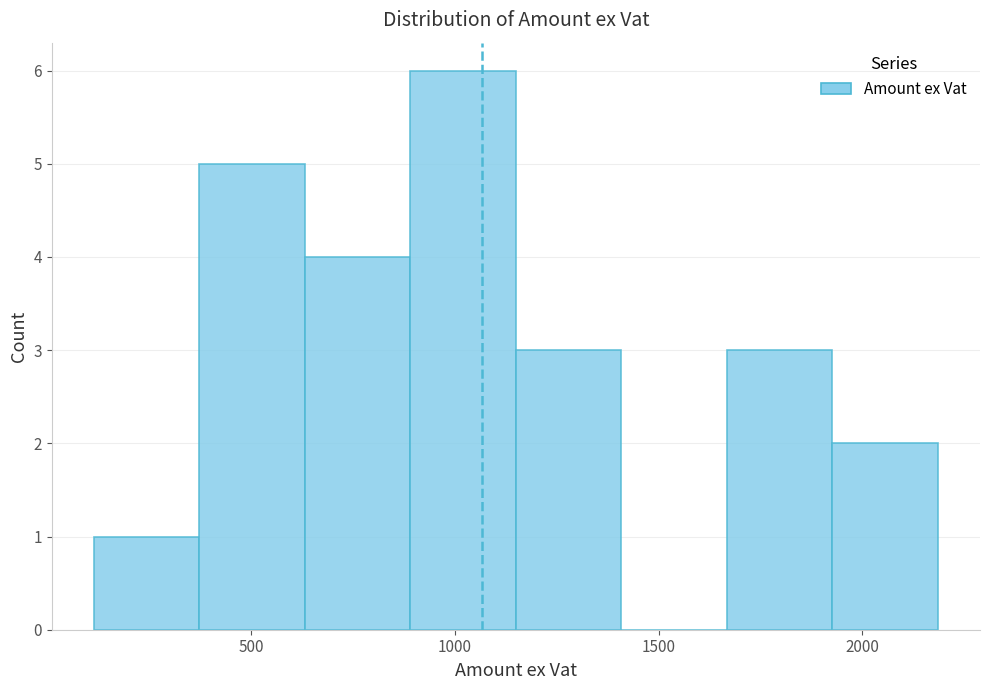

Reading left to right, list every bar in this chart as the range it spans on the x-axis followed by its height. Neither the bar edges nor the heights are printed on the chart, so give them approximately, as read against the axes.

100 to 350: 1
350 to 650: 5
650 to 900: 4
900 to 1150: 6
1150 to 1400: 3
1400 to 1650: 0
1650 to 1950: 3
1950 to 2200: 2